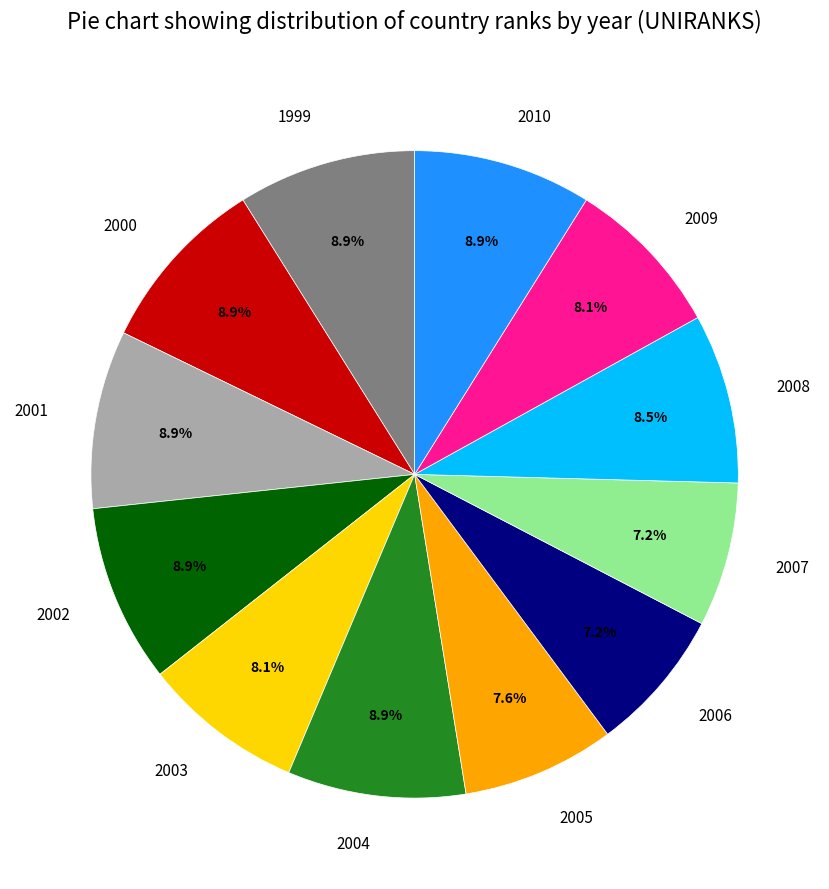

What percentage is the 2003 slice, to the nearest percent?

8%